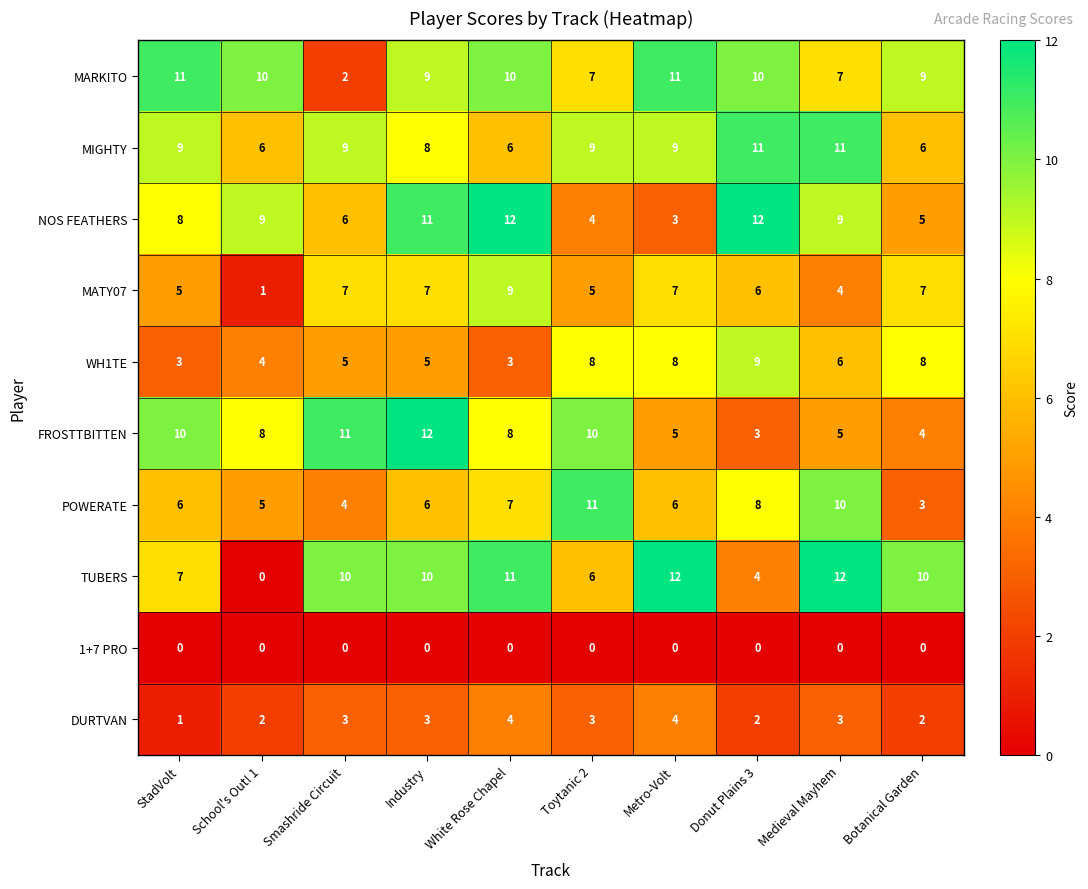

What is the lowest value of the MIGHTY series?

6